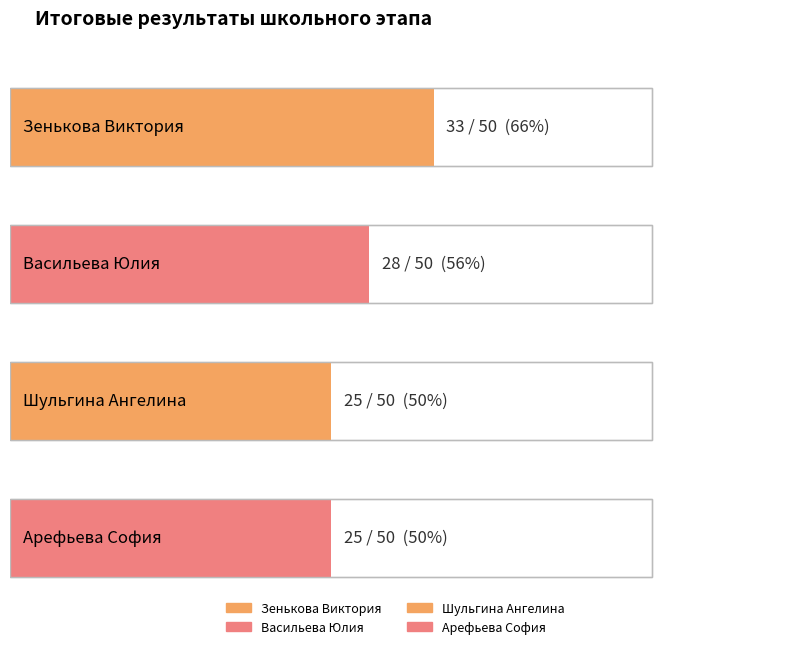

Approximately how many times larger is the value at Арефьева София compared to Васильева Юлия?

0.9